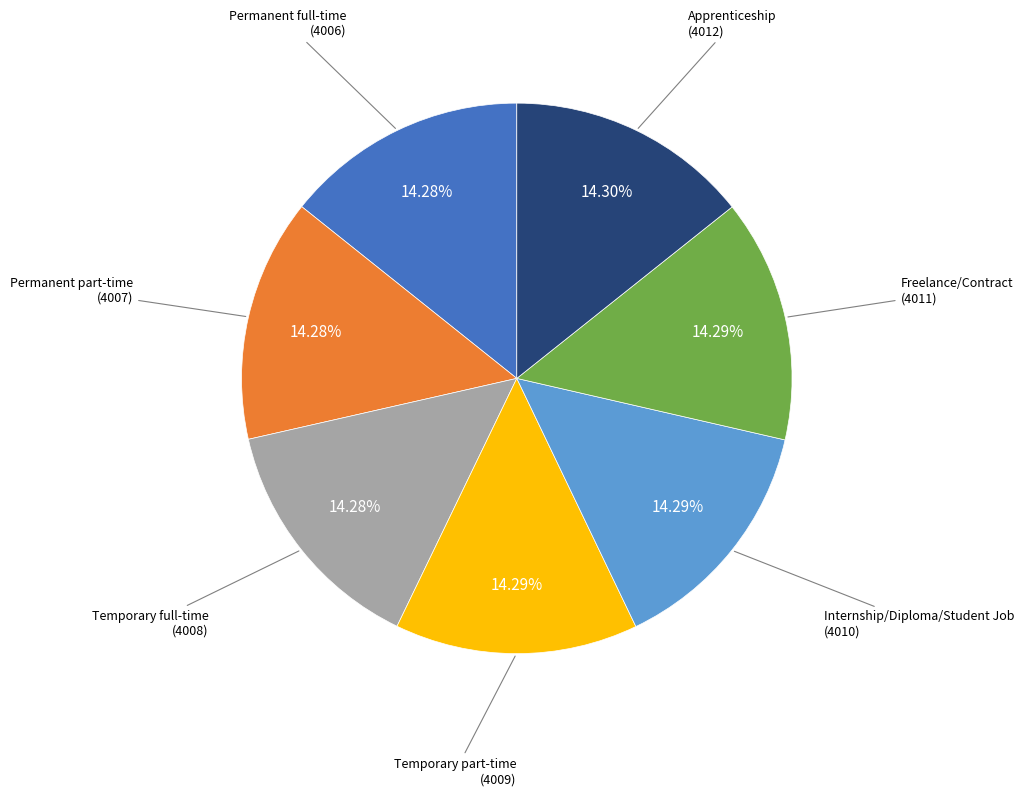

To the nearest percent, what percentage of the pie is Temporary part-time?

14%